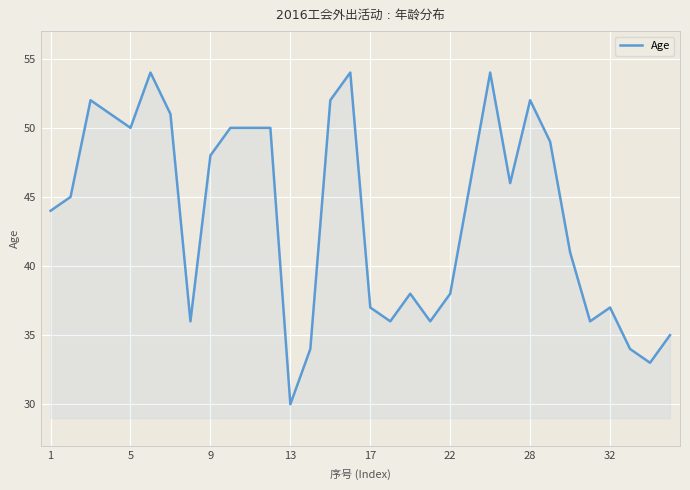

What is the smallest value displayed?

30